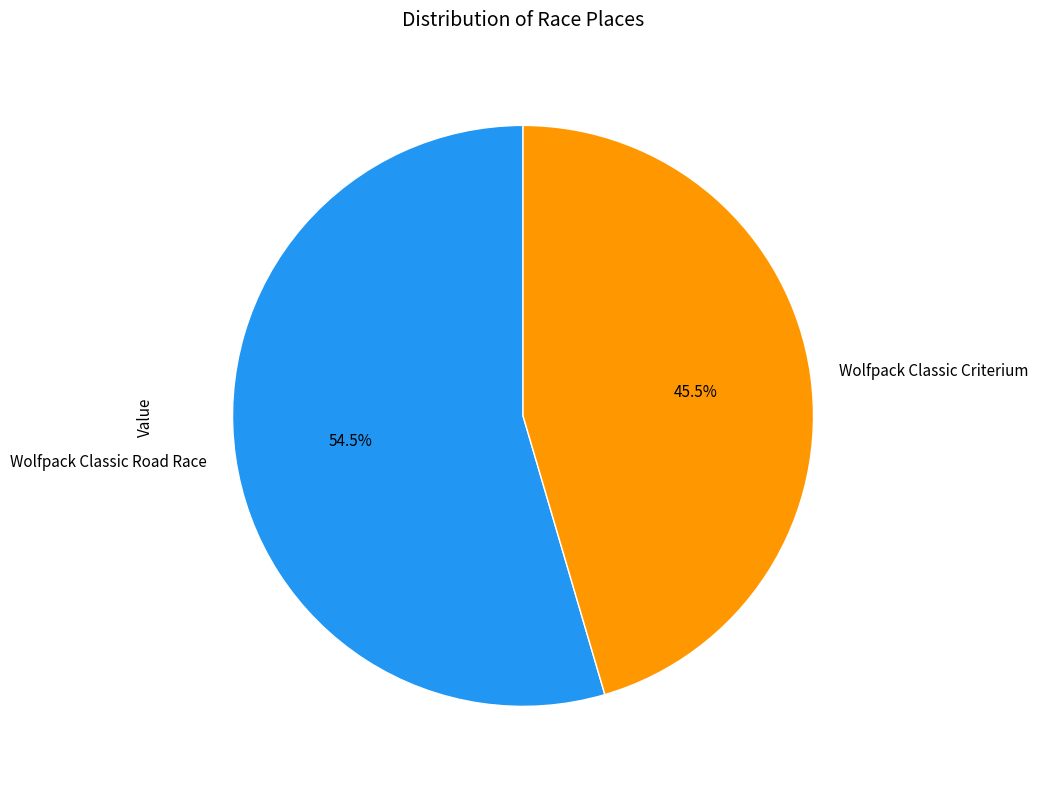

To the nearest percent, what is the difference between the Wolfpack Classic Road Race and Wolfpack Classic Criterium slice percentages?

9%